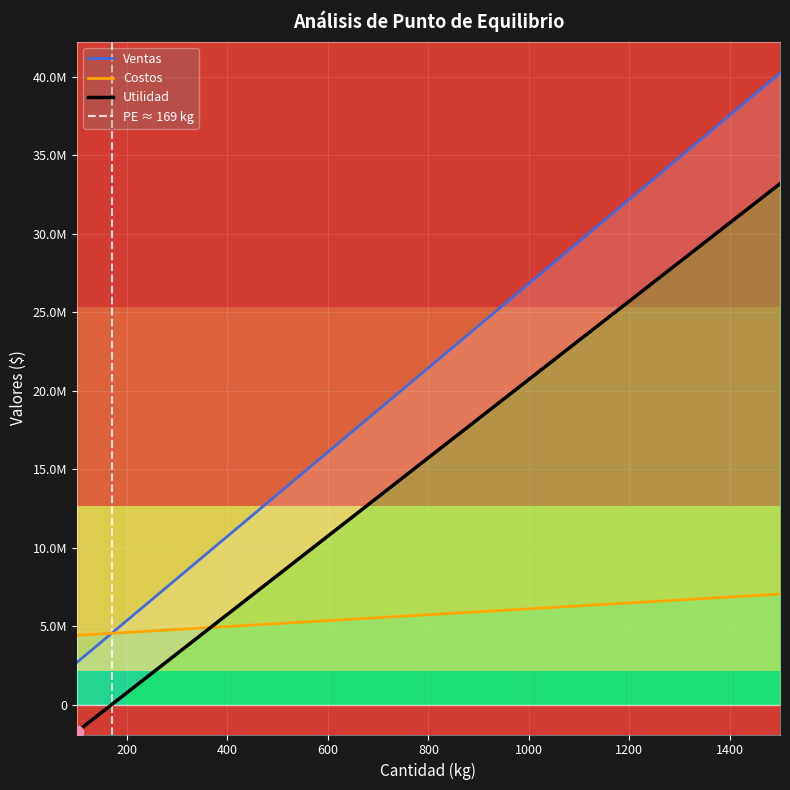

Which series reaches the minimum Y coordinate?

Utilidad